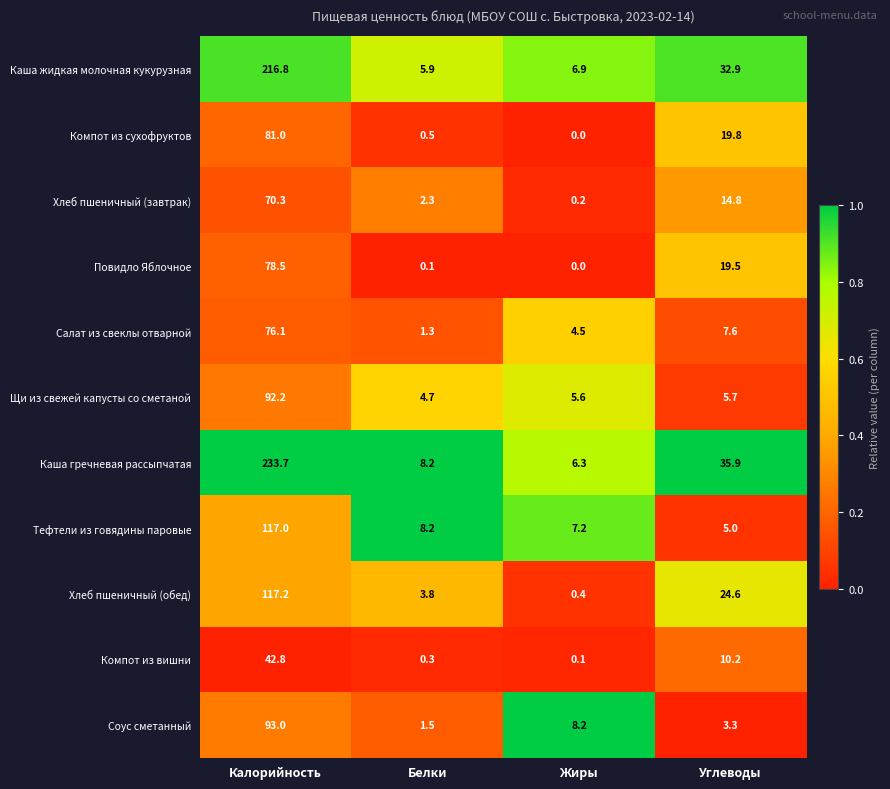

Where is Хлеб пшеничный (завтрак) nearest to the value 35?

Углеводы